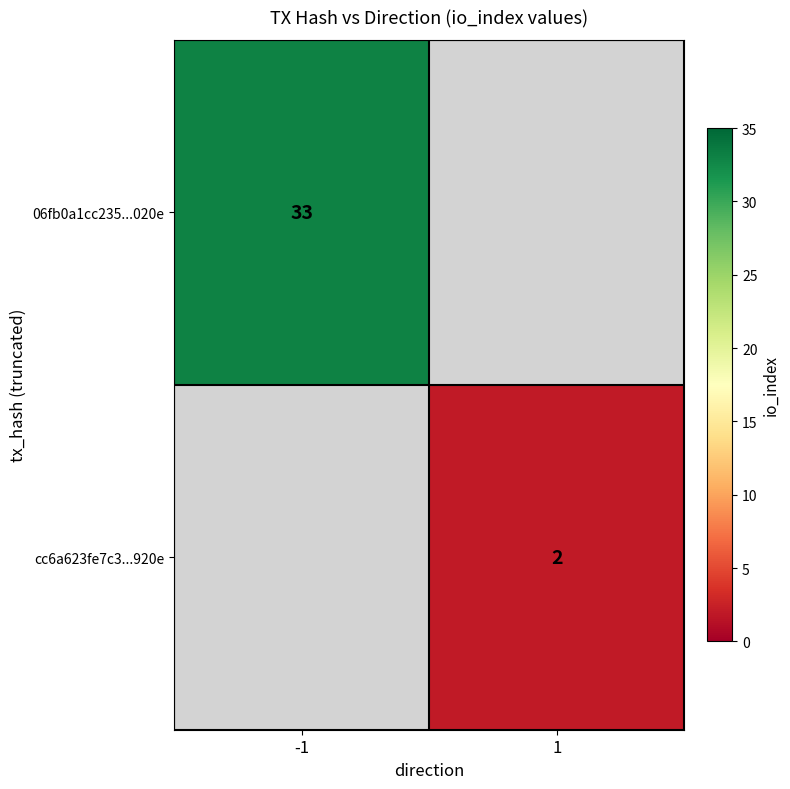

Is the value of 06fb0a1cc235...020e at -1 greater than the value of cc6a623fe7c3...920e at 1?

Yes